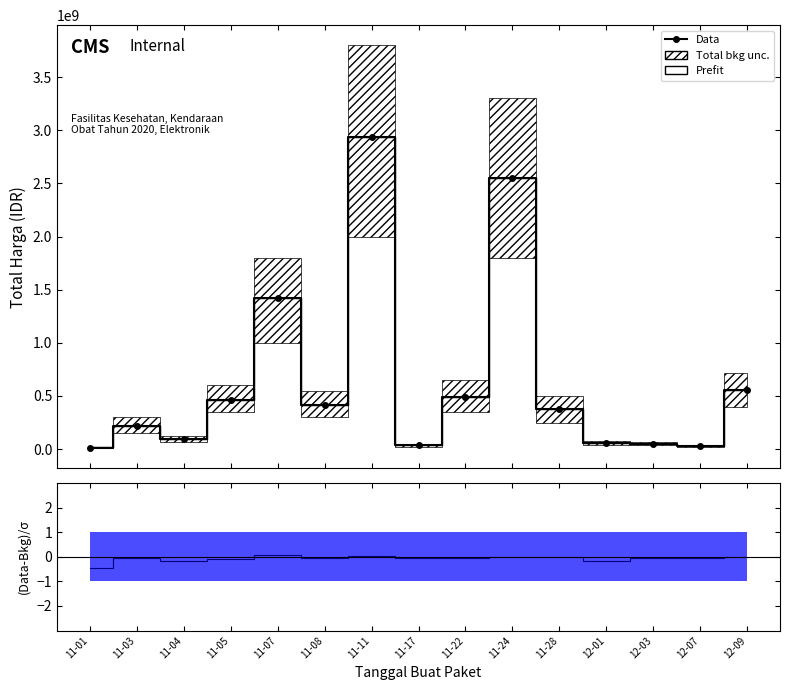

Which series has the largest total across all categories?

Prefit